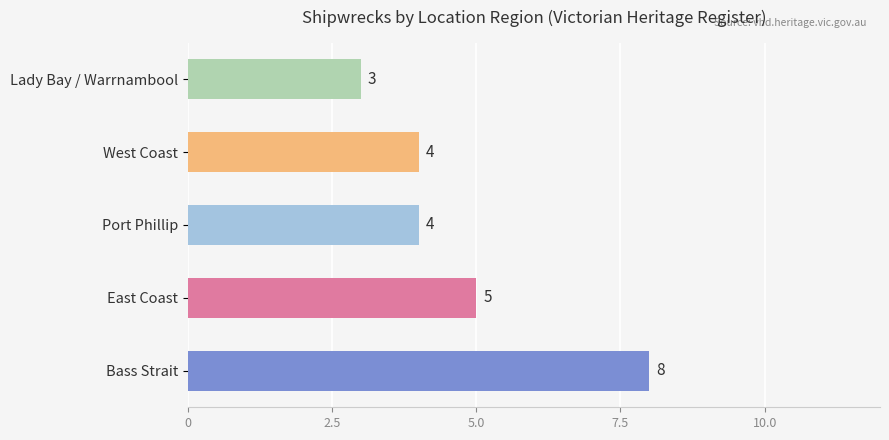

Which category has the highest value across all series?

Bass Strait